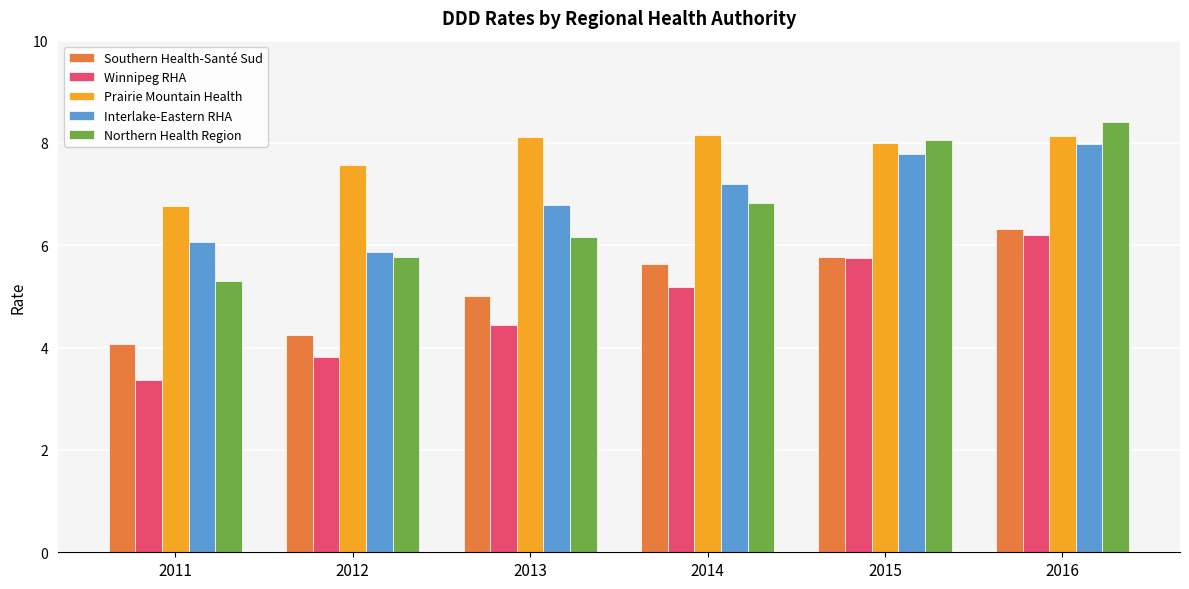

What is the average value of the Northern Health Region series?

6.8